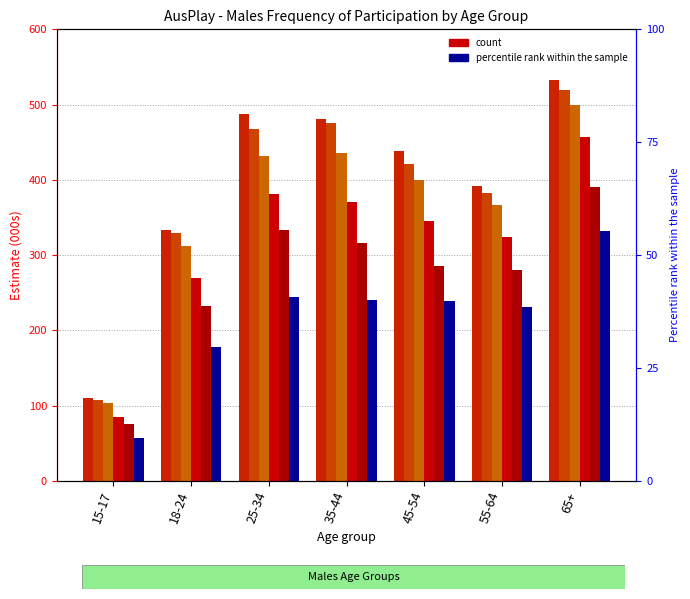

What is the value of the 4+ per week bar at the 1st from the left?

57.5